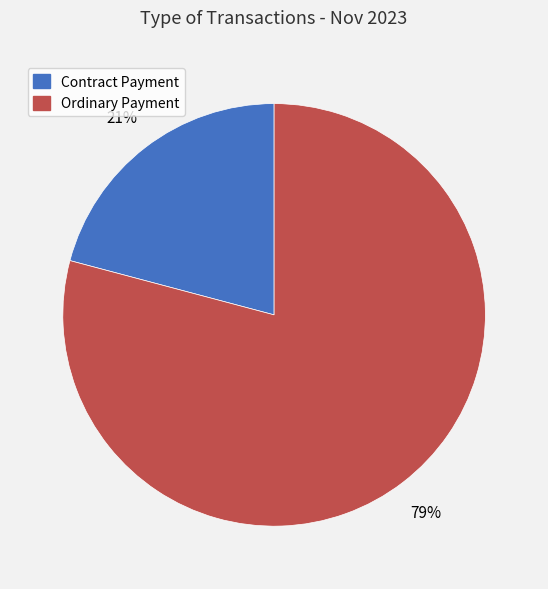

To the nearest percent, what is the difference between the largest and smallest slice percentages?

58%